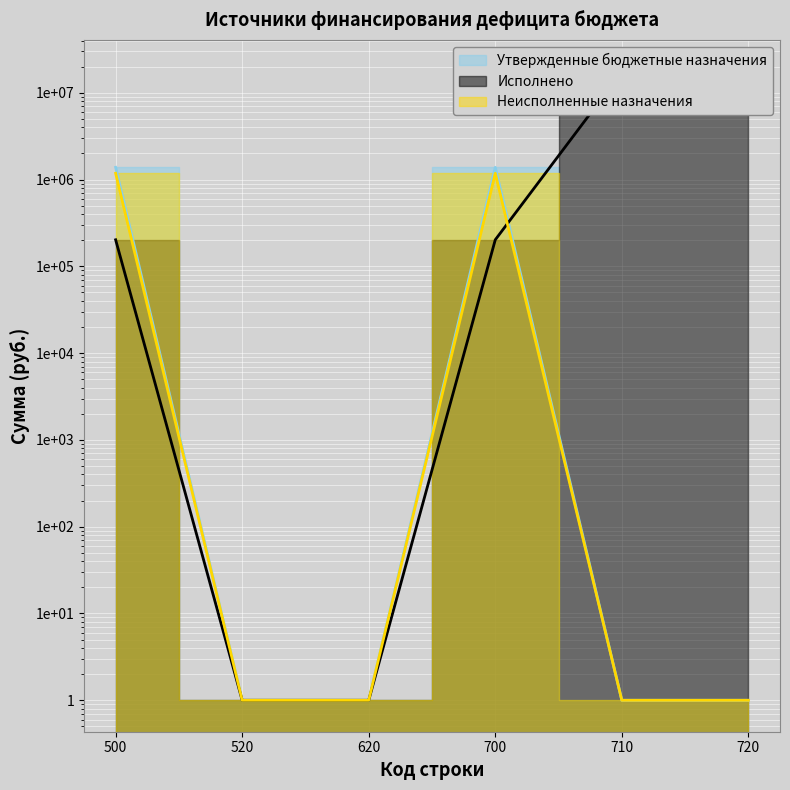

Where is the first local maximum for Утвержденные бюджетные назначения?

700